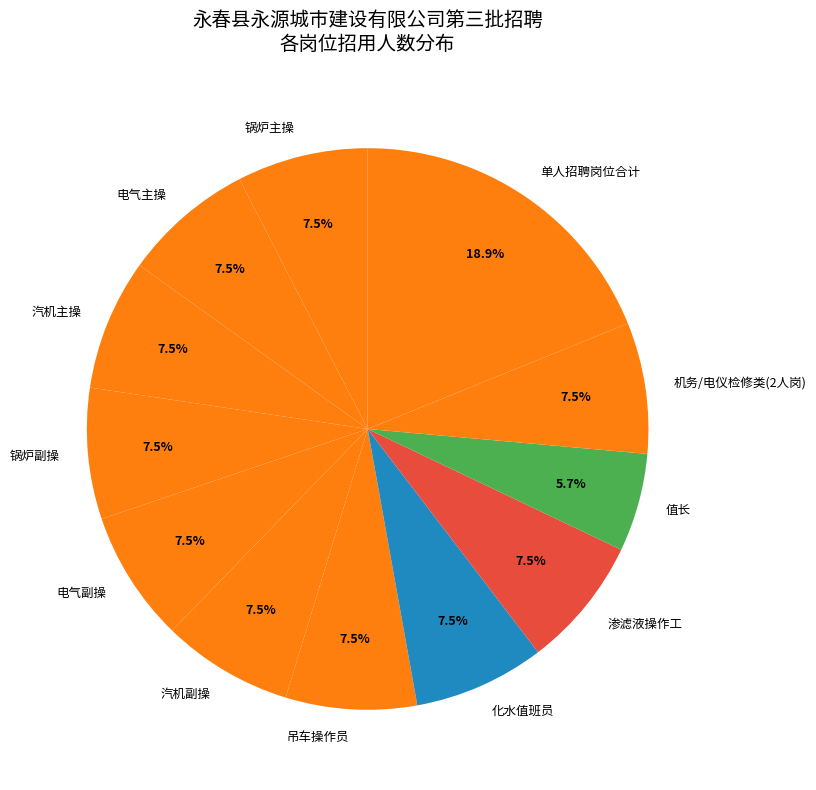

What percentage is NOT represented by 值长?

94.3%